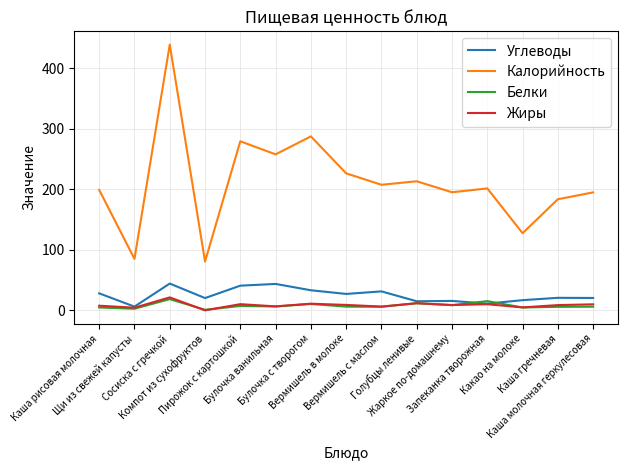

Where is the first local maximum for Жиры?

Сосиска с гречкой